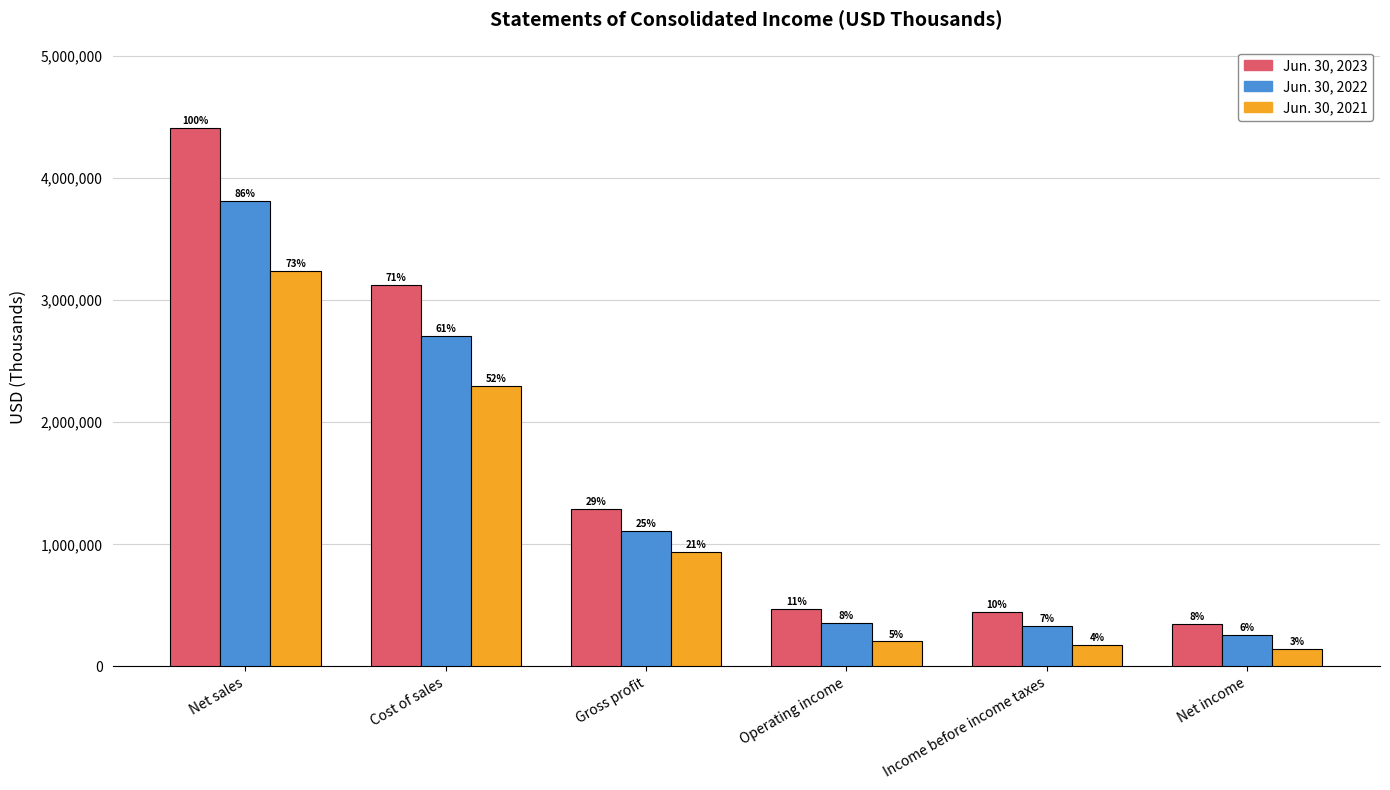

How many bars are there in total?

18